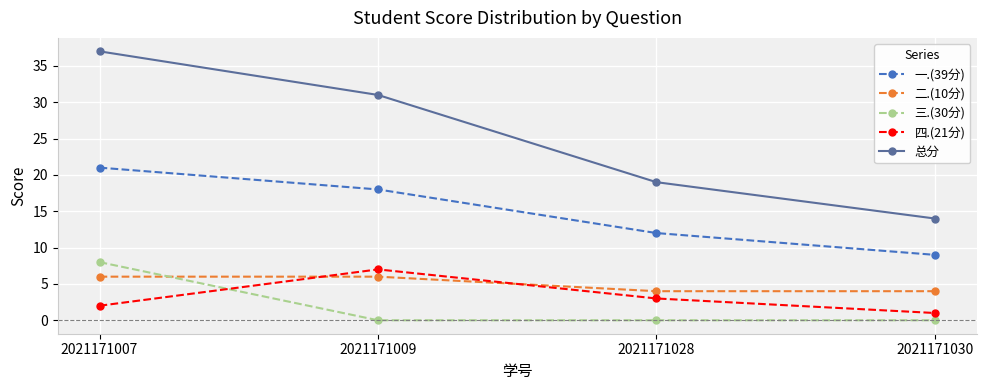

Reading right to left, extract all data points from this chart.

一.(39分): 2021171030=9	2021171028=12	2021171009=18	2021171007=21
二.(10分): 2021171030=4	2021171028=4	2021171009=6	2021171007=6
三.(30分): 2021171030=0	2021171028=0	2021171009=0	2021171007=8
四.(21分): 2021171030=1	2021171028=3	2021171009=7	2021171007=2
总分: 2021171030=14	2021171028=19	2021171009=31	2021171007=37